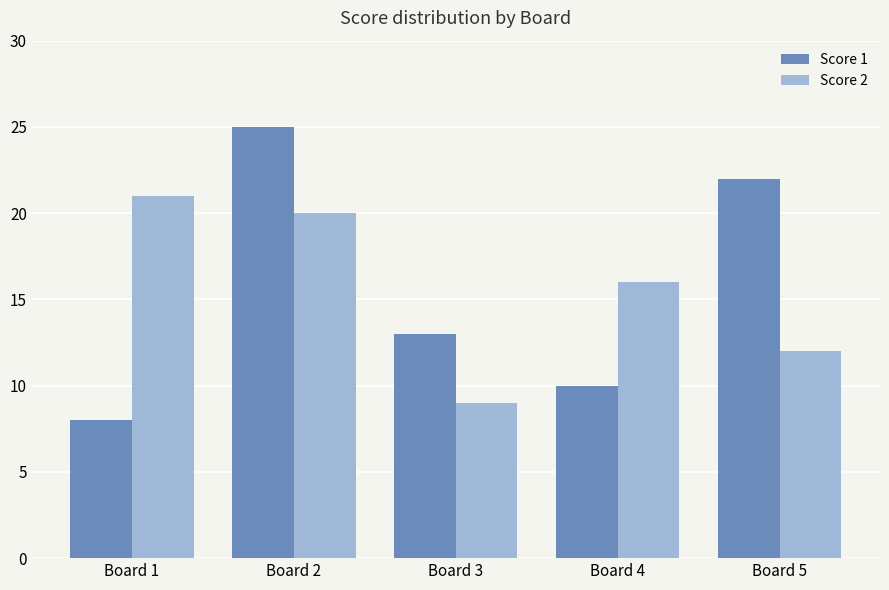

Rank the series by their maximum value, from lowest to highest.

Score 2, Score 1